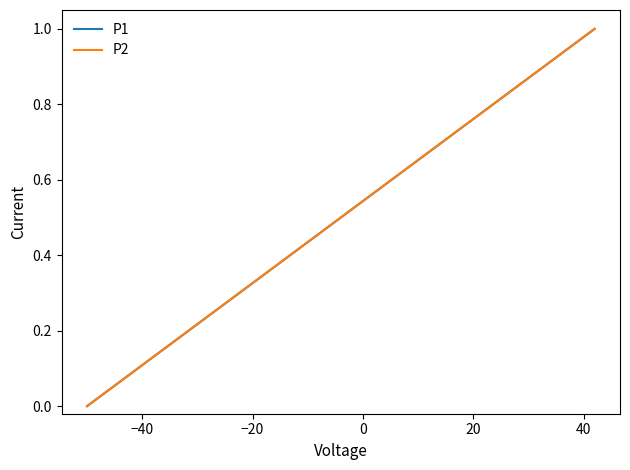

True or false: P1 and P2 cross at least once.

True